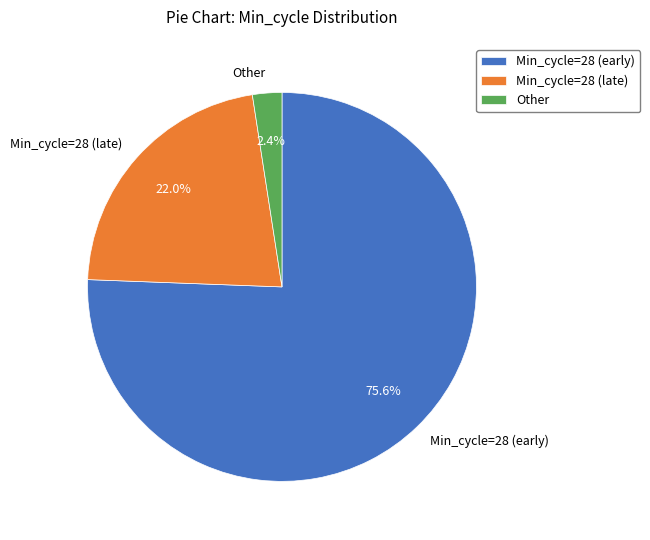

Approximately how many times larger is the value at Min_cycle=28 (early) compared to Min_cycle=28 (late)?

3.4